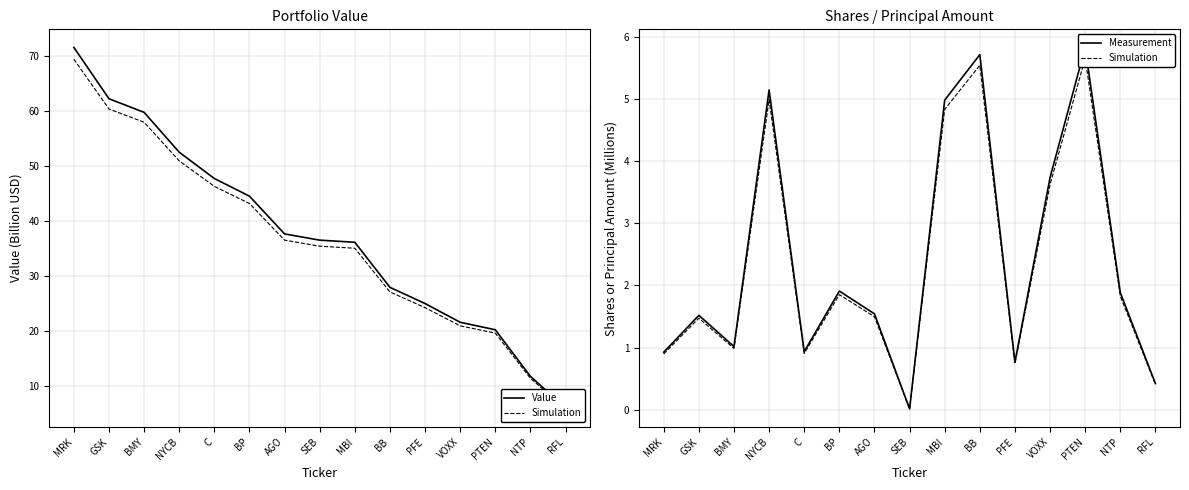

True or false: Measurement and Simulation cross at least once.

False